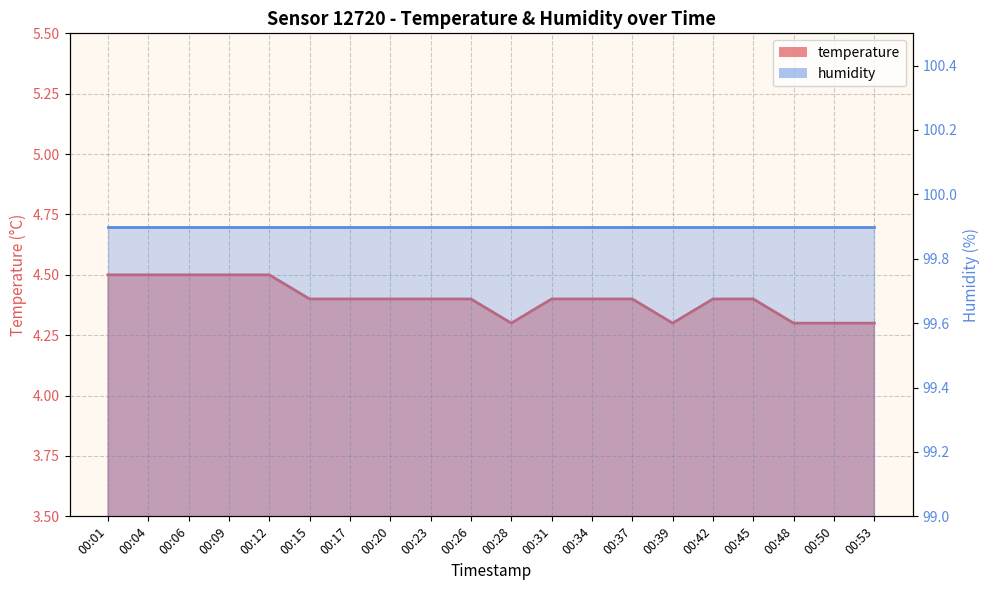

What is the greatest value displayed?

4.5